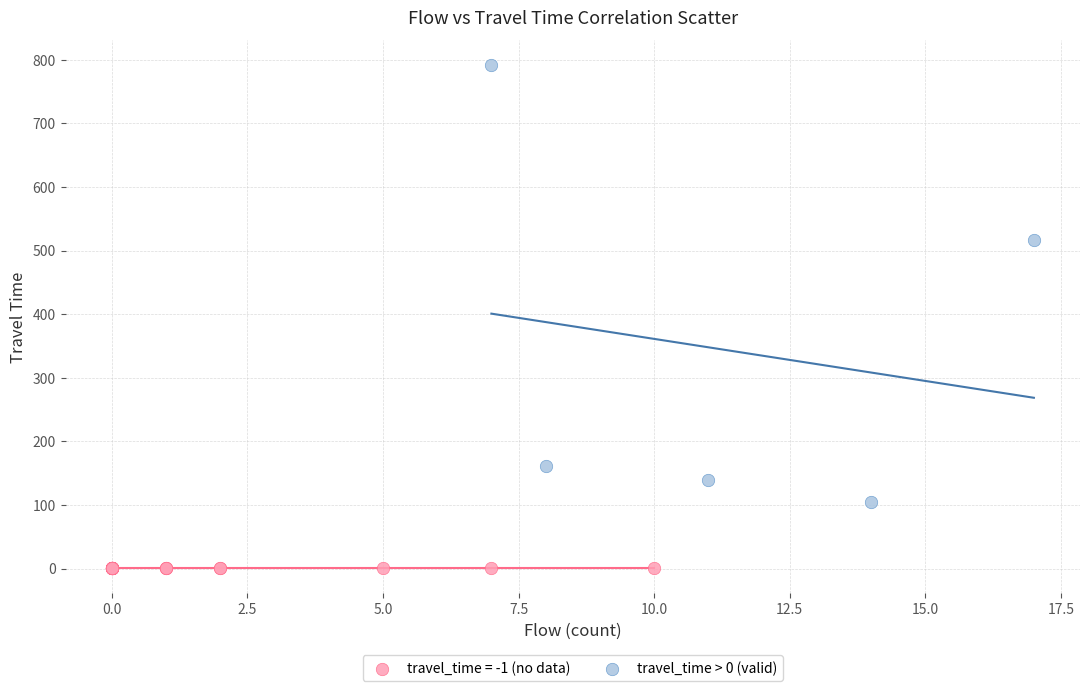

Which series contains the highest Y value?

travel_time > 0 (valid)